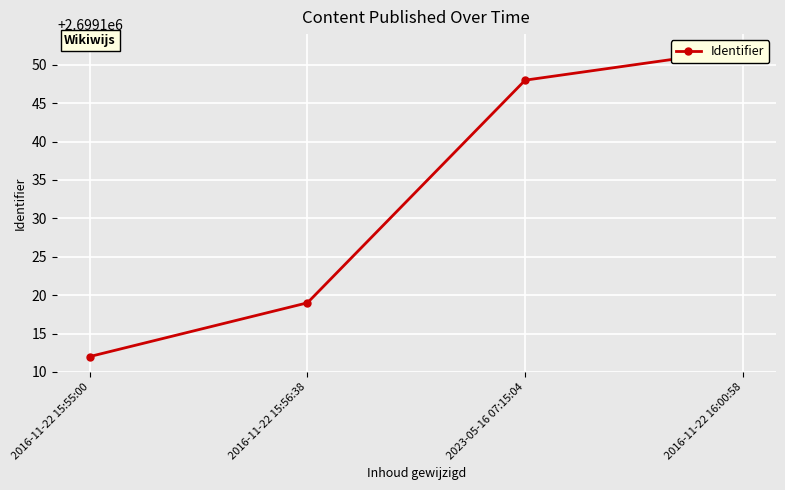

List the labels in order of value, smallest first.

2016-11-22 15:55:00, 2016-11-22 15:56:38, 2023-05-16 07:15:04, 2016-11-22 16:00:58